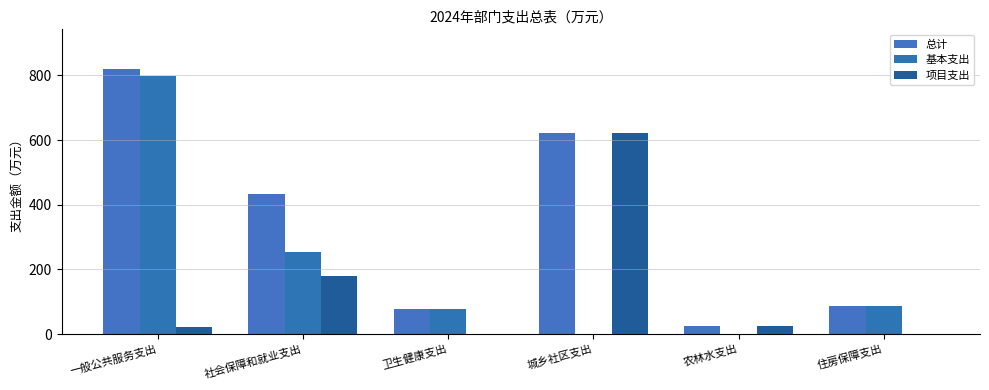

What is the maximum value shown in the chart?

819.4